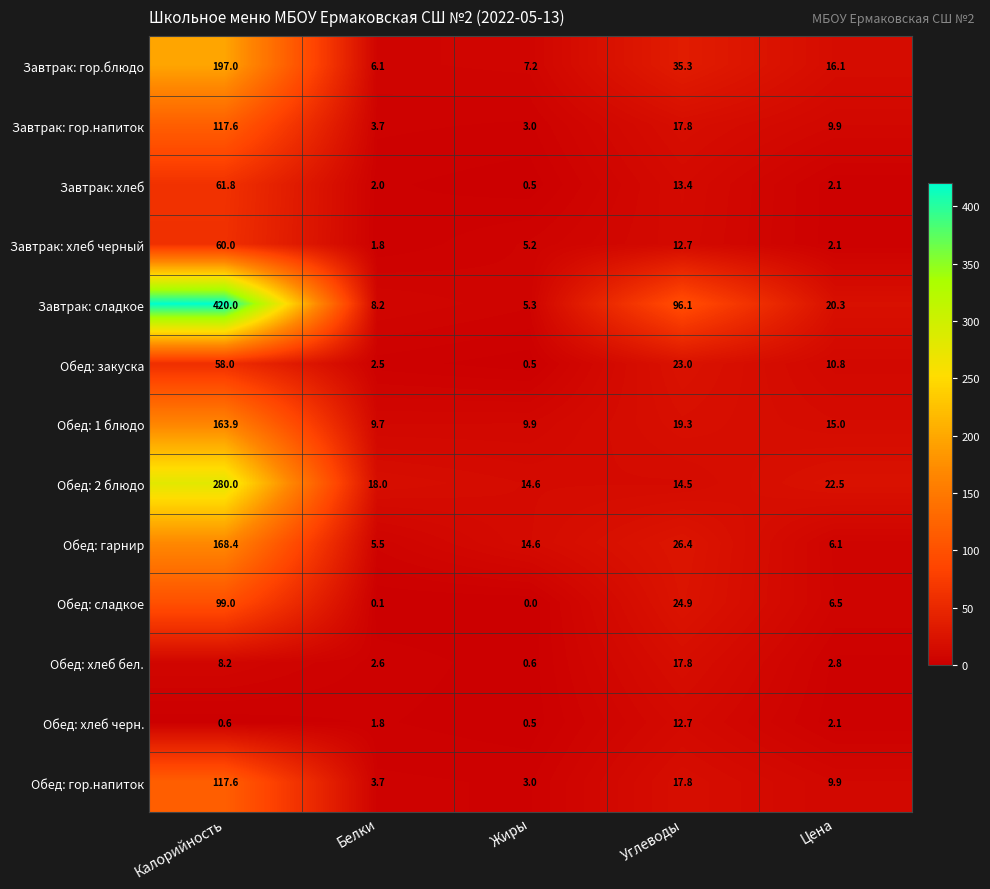

At which label does Обед: 2 блюдо reach its peak?

Калорийность